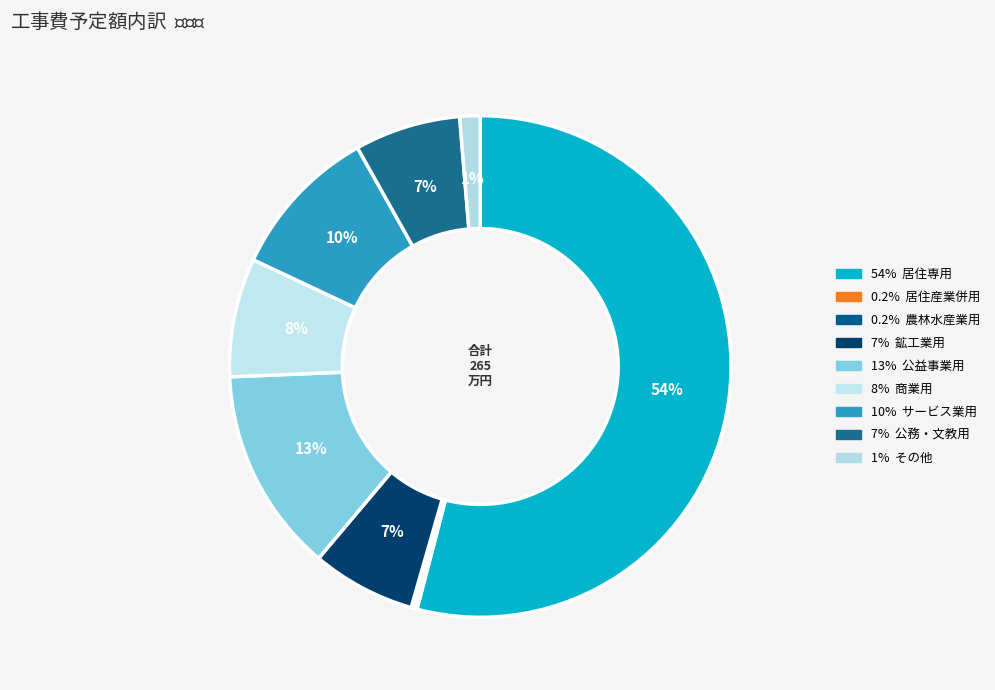

To the nearest percent, what is the average slice percentage?

11%